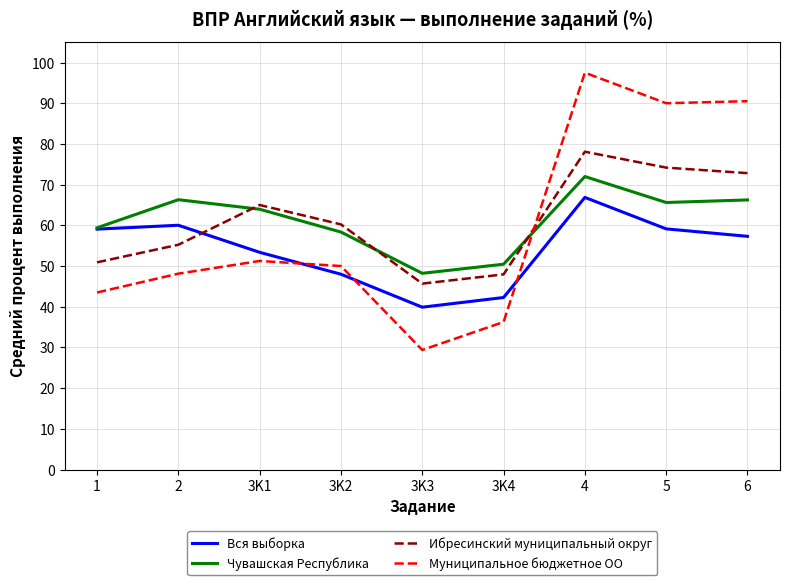

What are all the series names shown in the legend?

Вся выборка, Чувашская Республика, Ибресинский муниципальный округ, Муниципальное бюджетное ОО